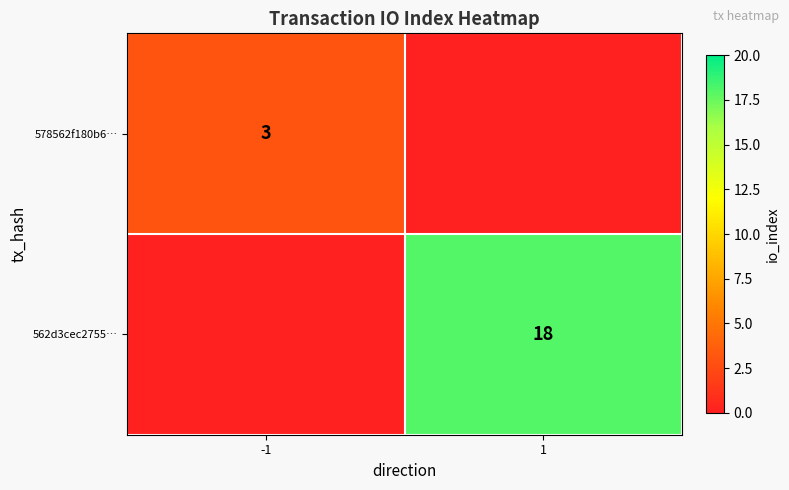

The 578562f180b6… series shows 3 at -1. True or false?

True